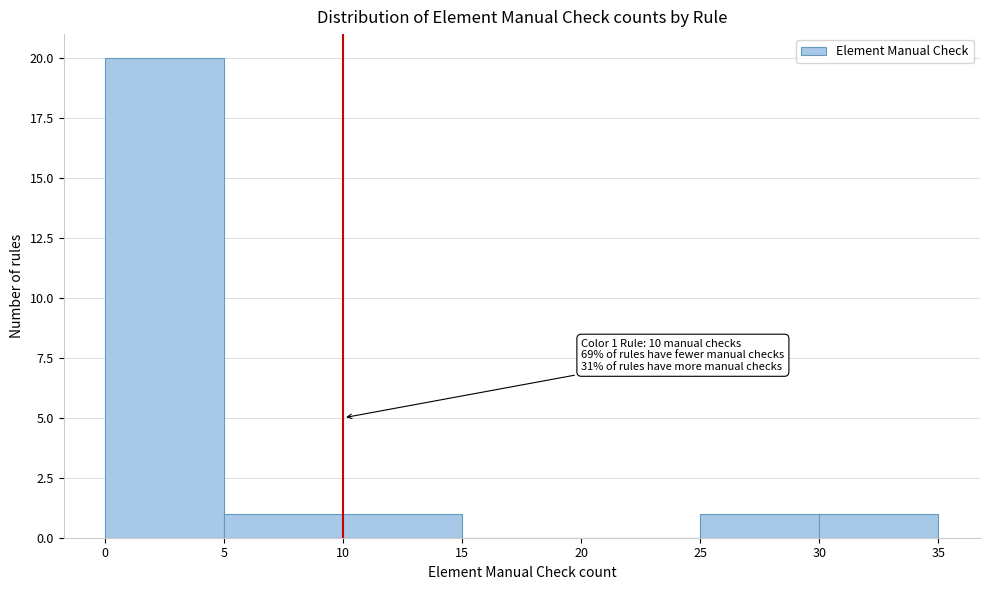

Over which range of the x-axis is the bar tallest?

0 to 5